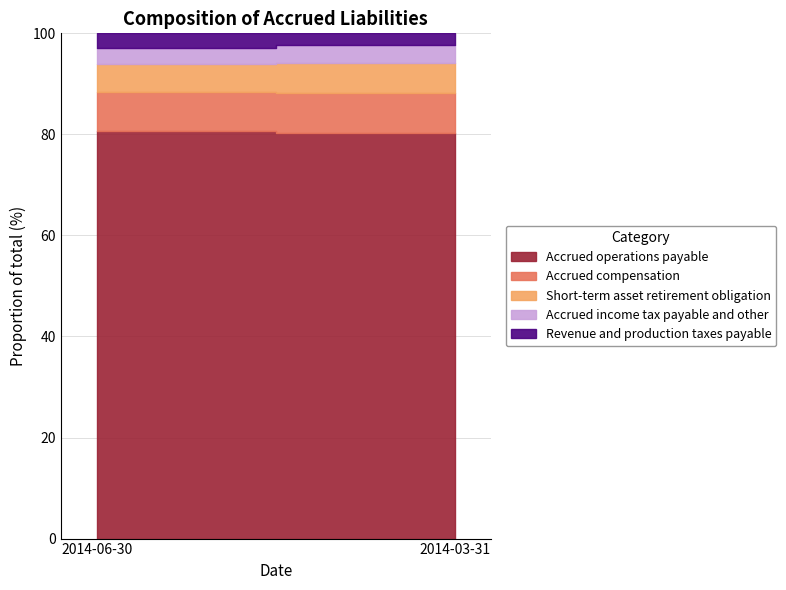

How many lines are shown in the chart?

5